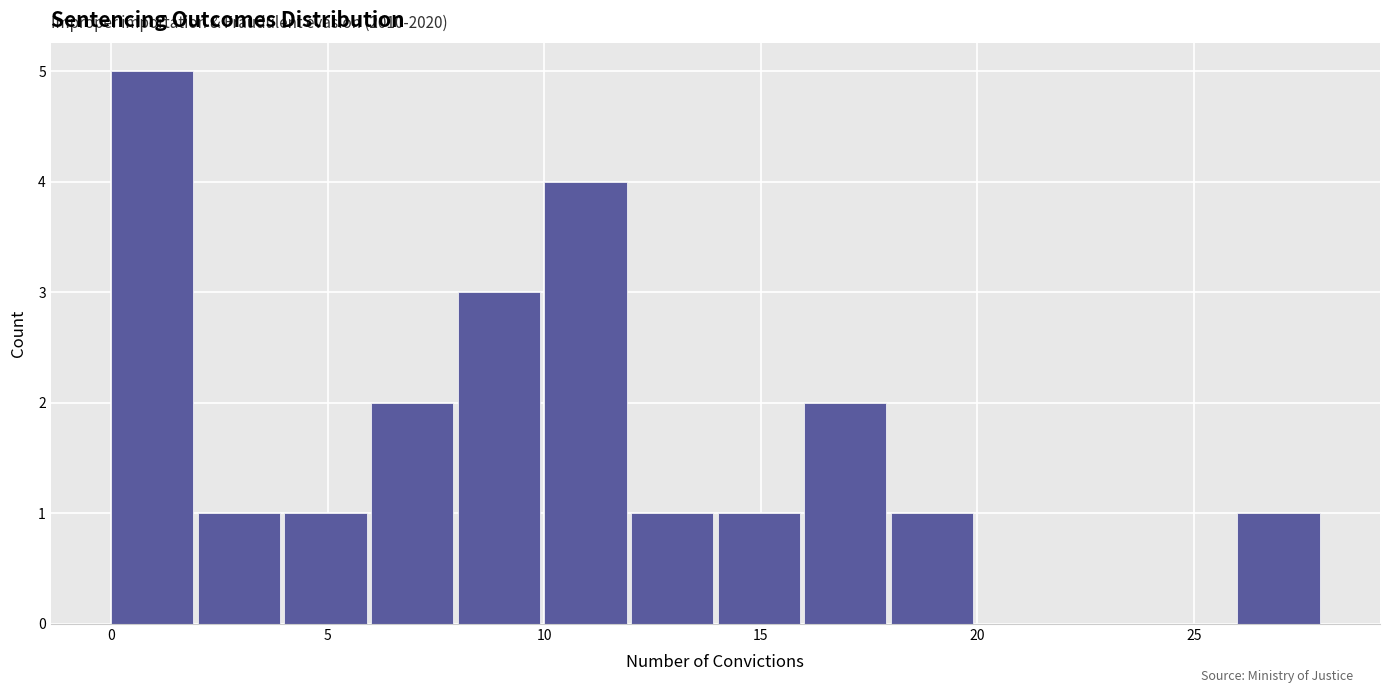

Over which range of the x-axis is the bar tallest?

0 to 2